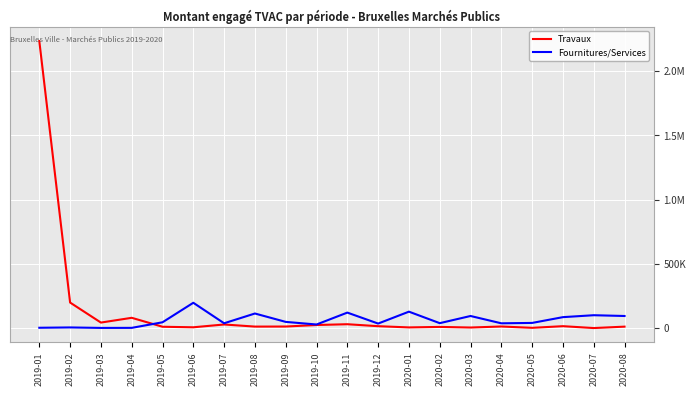

Where is the first local minimum for Travaux?

2019-03